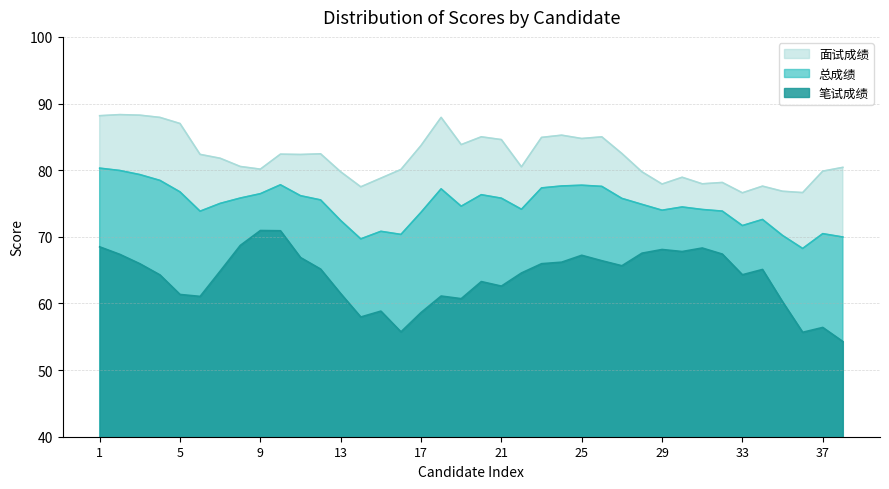

Does the chart have visible grid lines?

Yes